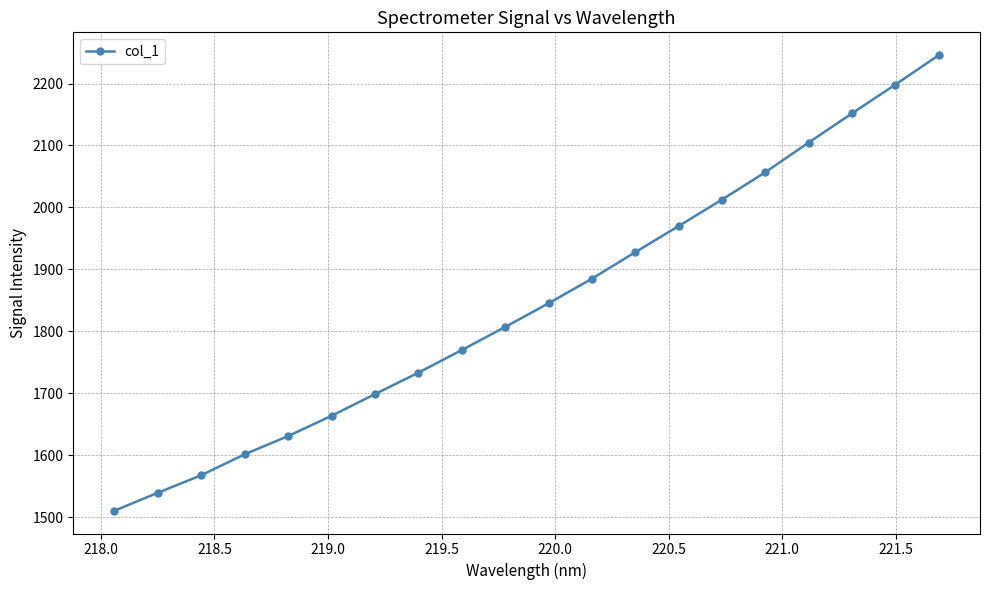

True or false: there are more than 2 points higher than both neighbors.

False